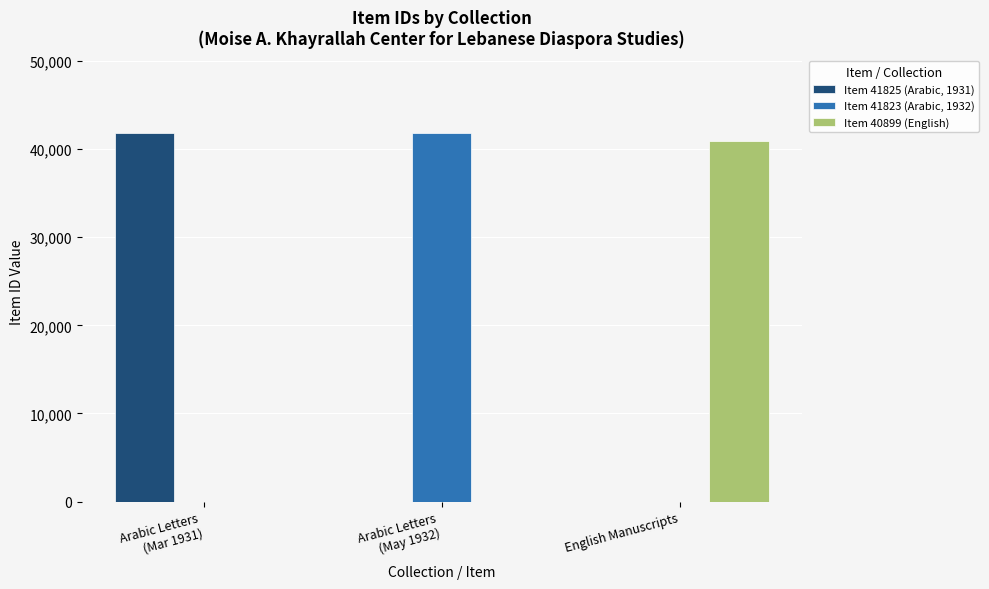

What is the maximum value shown in the chart?

41825